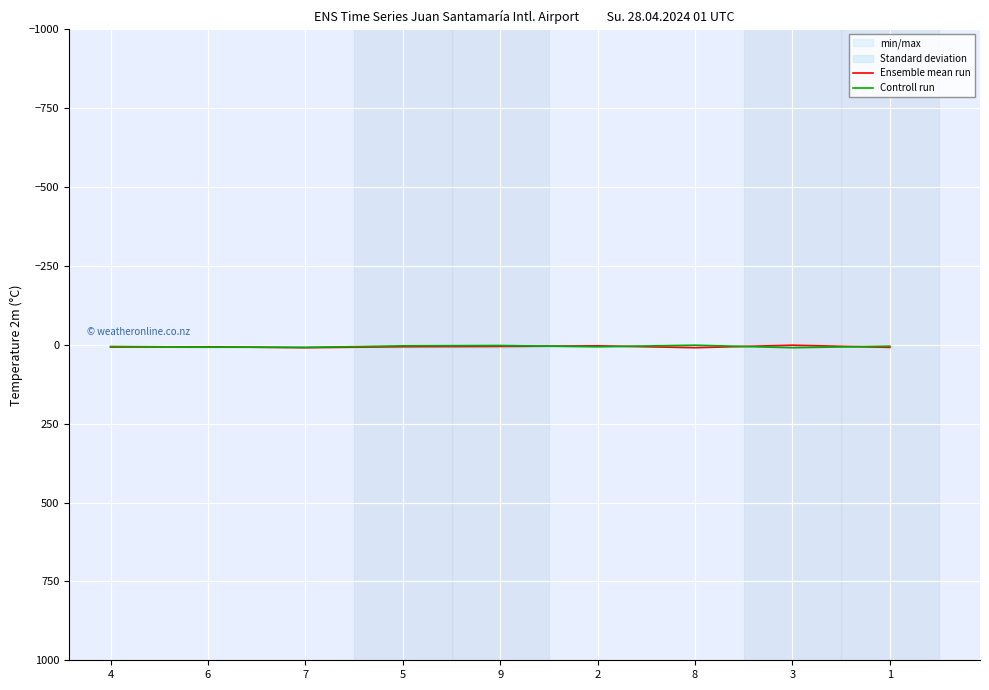

Rank the series by their average value, from lowest to highest.

Controll run, Ensemble mean run